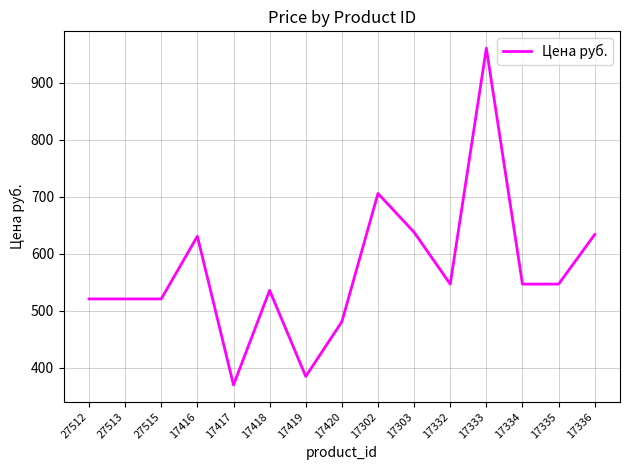

What is the greatest value displayed?

961